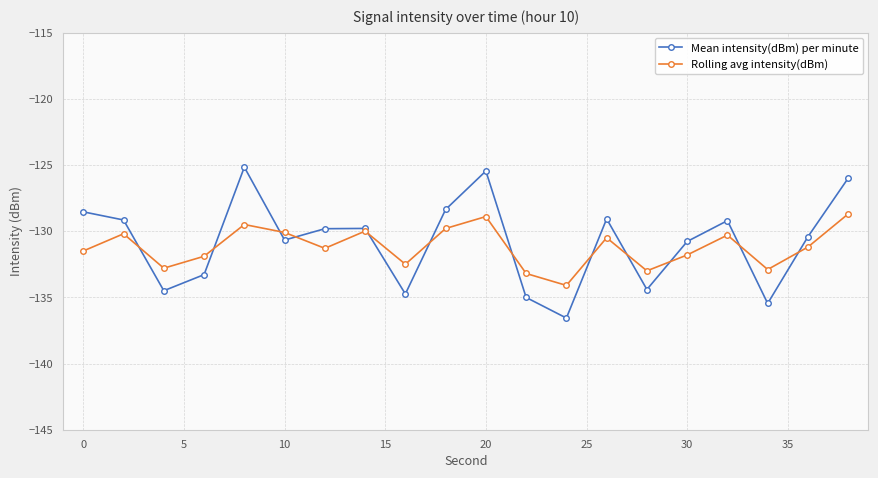

What is the difference between the maximum and minimum values in the Mean intensity(dBm) per minute series?

11.4